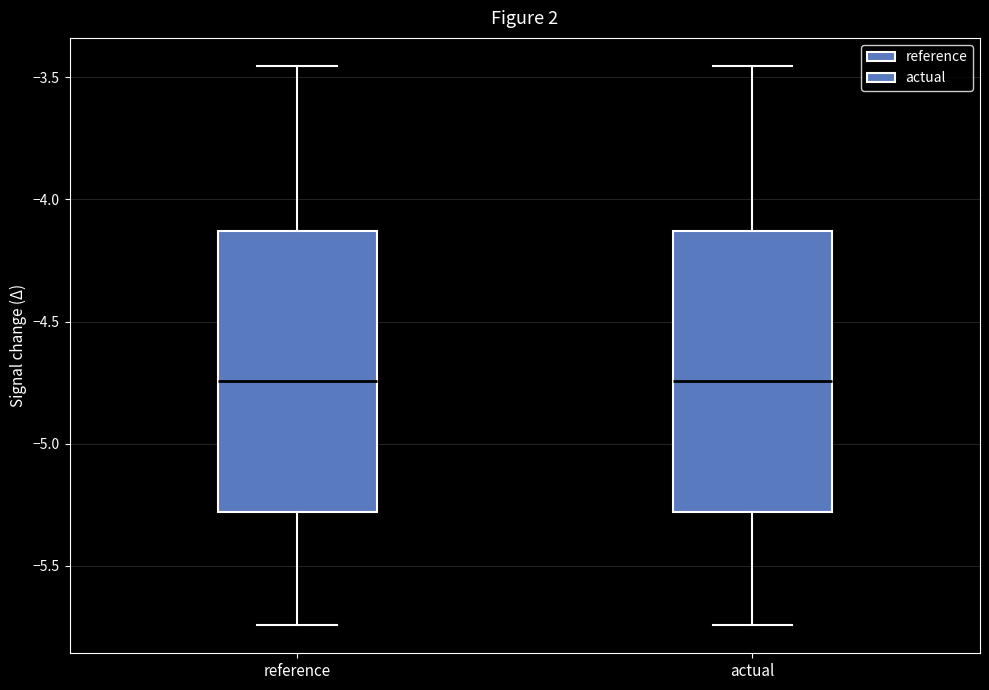

Reading left to right, read every box against the y-axis: the position of its median line, the range the box covers, and the ends of its whiskers. The values are not printed on the chart, so give them approximately, as read against the axis.

reference: median -4.75, box -5.30 to -4.15, whiskers -5.75 to -3.45
actual: median -4.75, box -5.30 to -4.15, whiskers -5.75 to -3.45